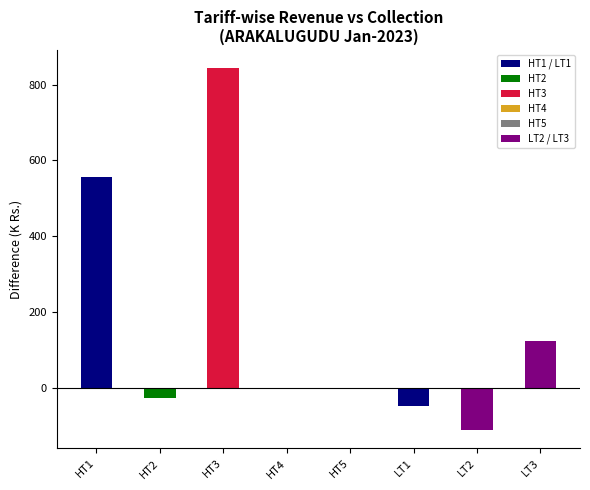

What is the average value?

166.9